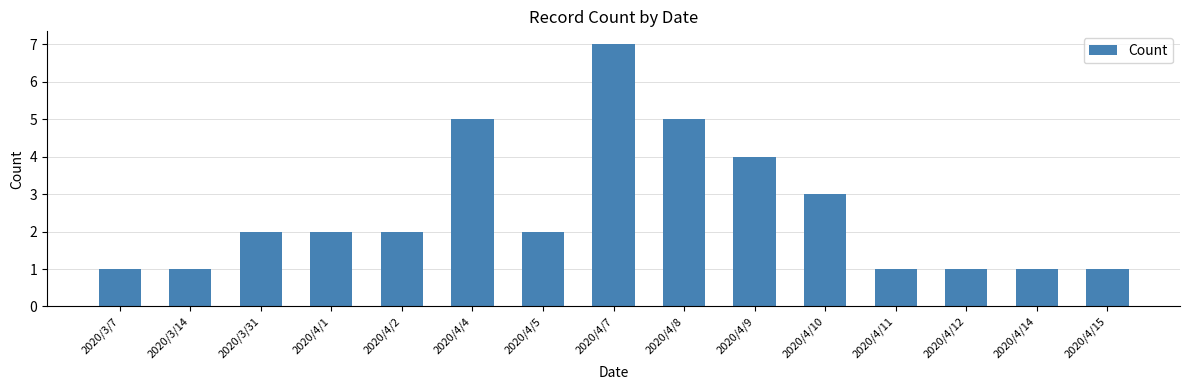

What is the maximum value shown in the chart?

7